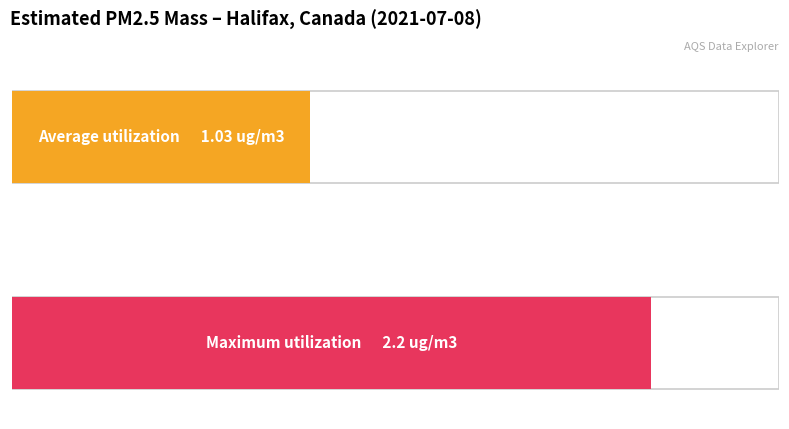

The value at 23 is 1.1. True or false?

False